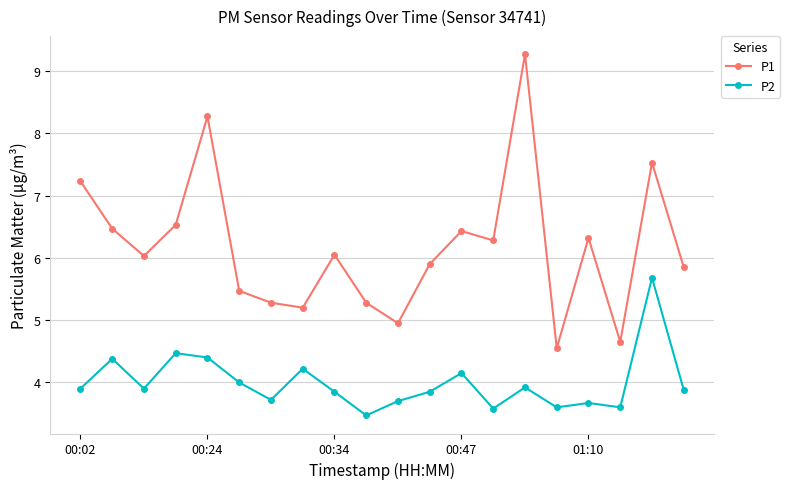

What is the average value of the P1 series?

6.2